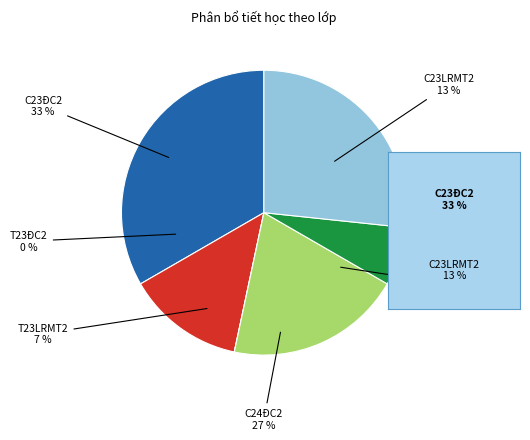

Is it true that C23LRMT2 is 6% of the pie?

False